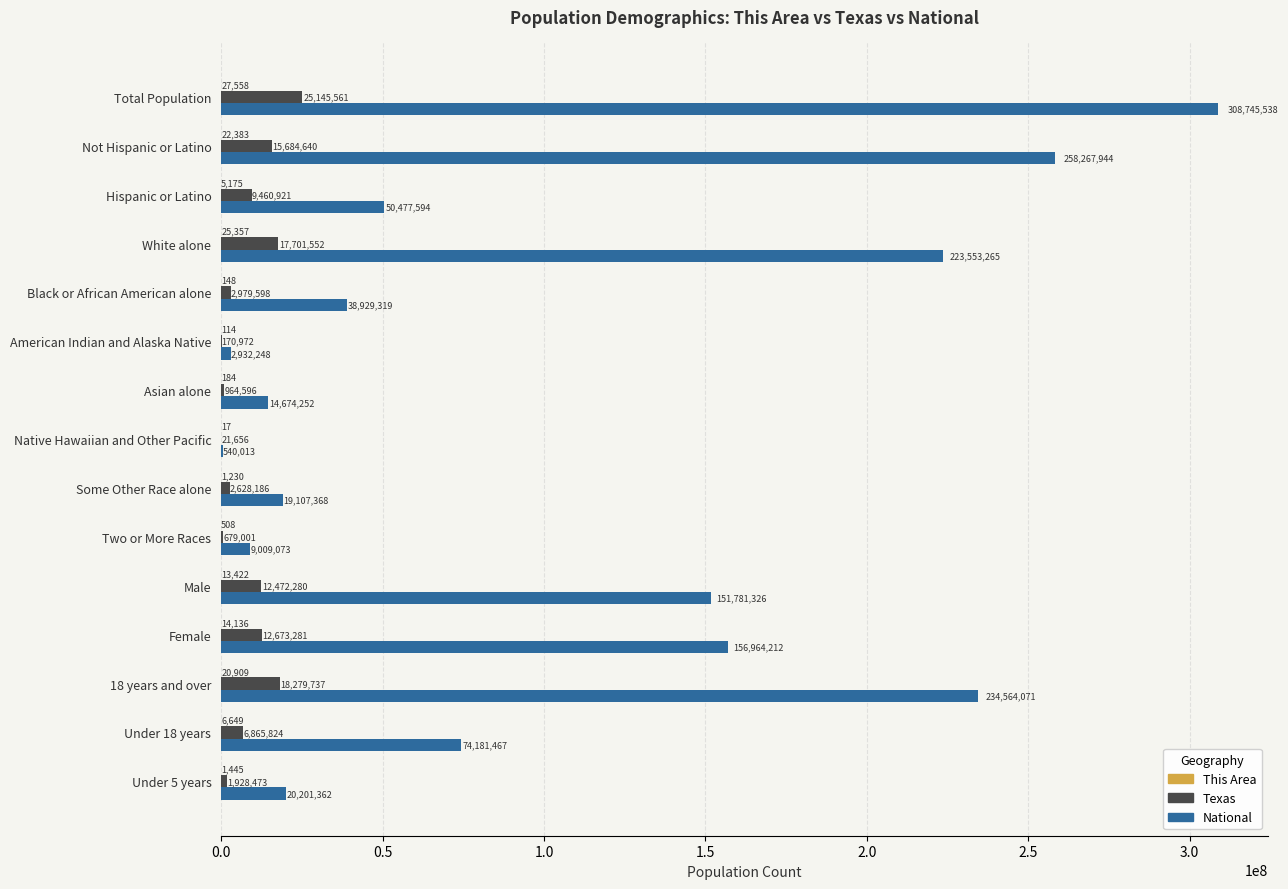

Which series has the widest spread of values?

National